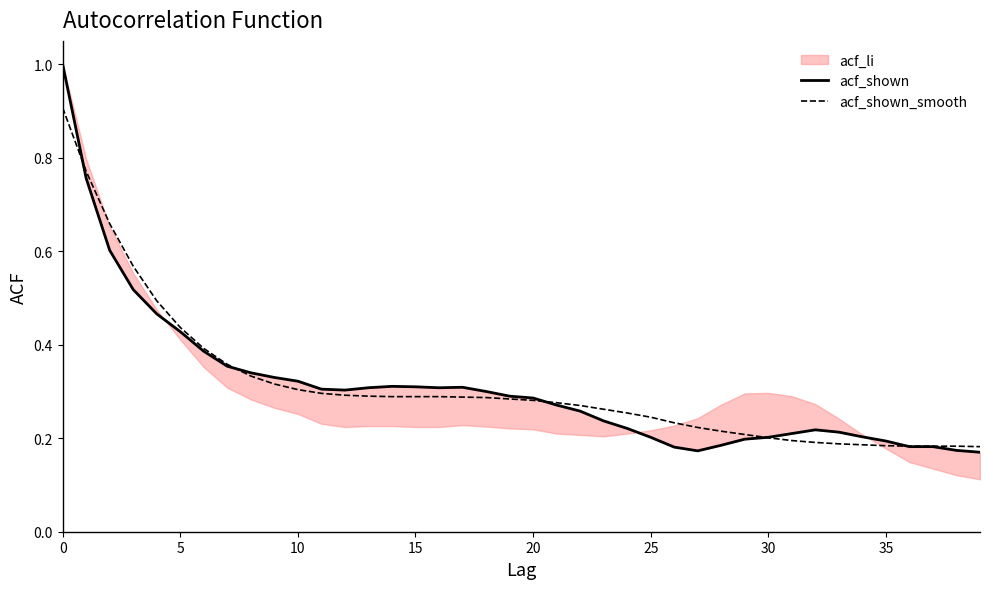

What is the average value of the acf_shown series?

0.3